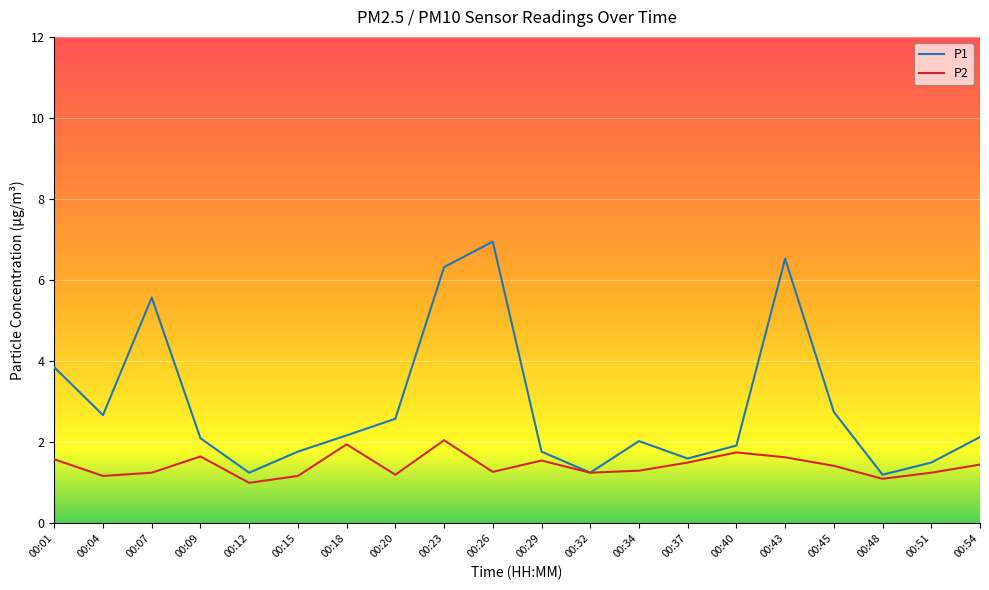

At which category does P1 reach its first local valley?

00:04